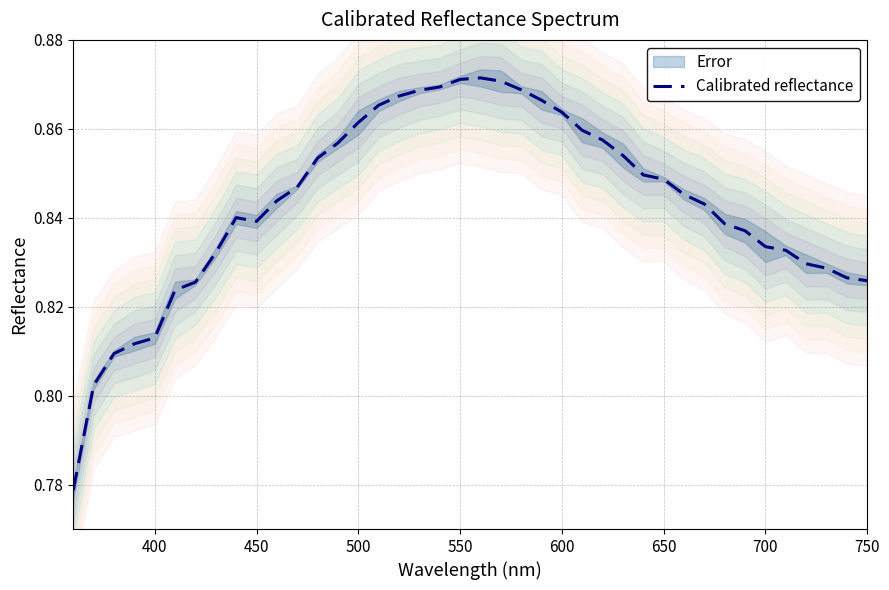

Does the chart display data point markers on the line(s)?

No